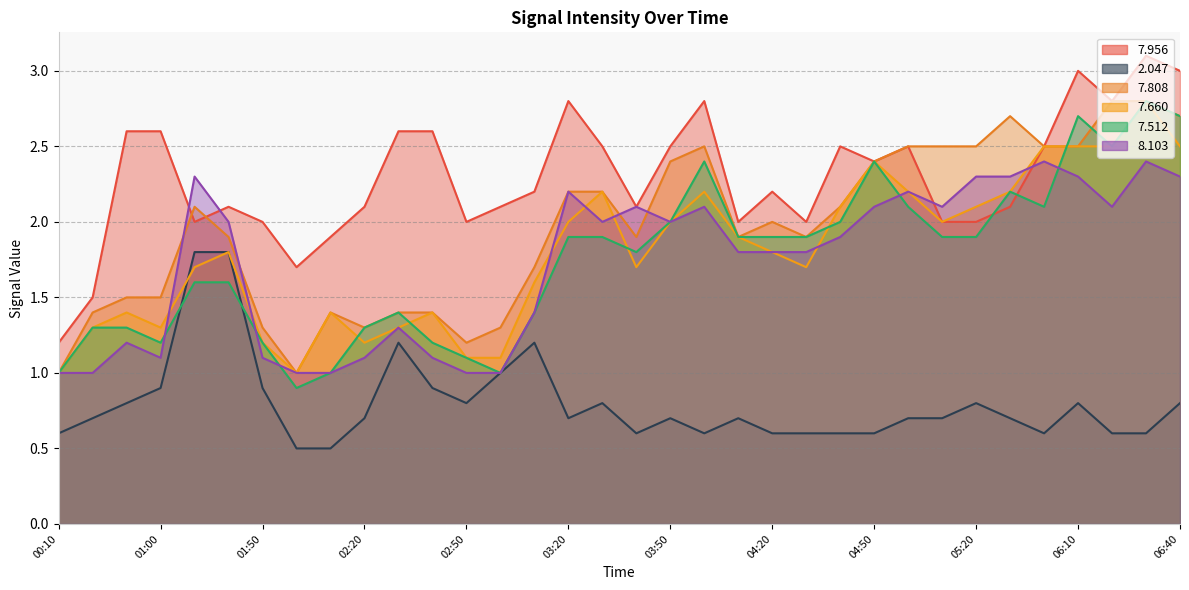

Which series has the largest total across all categories?

  7.956